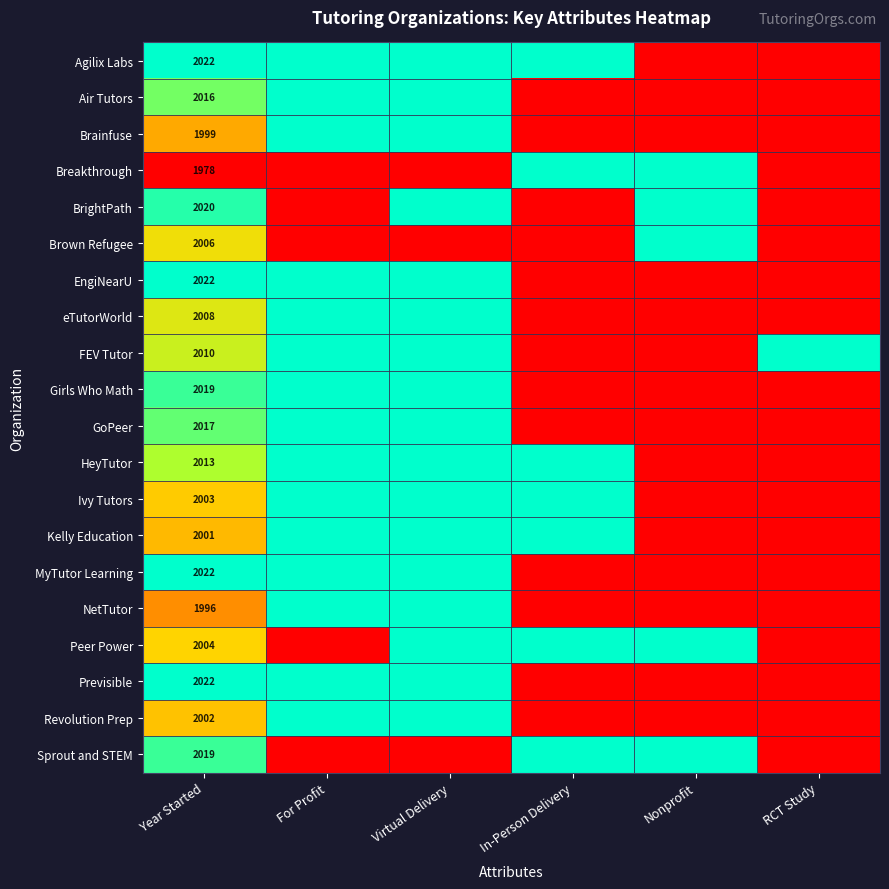

What is the spread (max minus min) of values at Year Started?

44